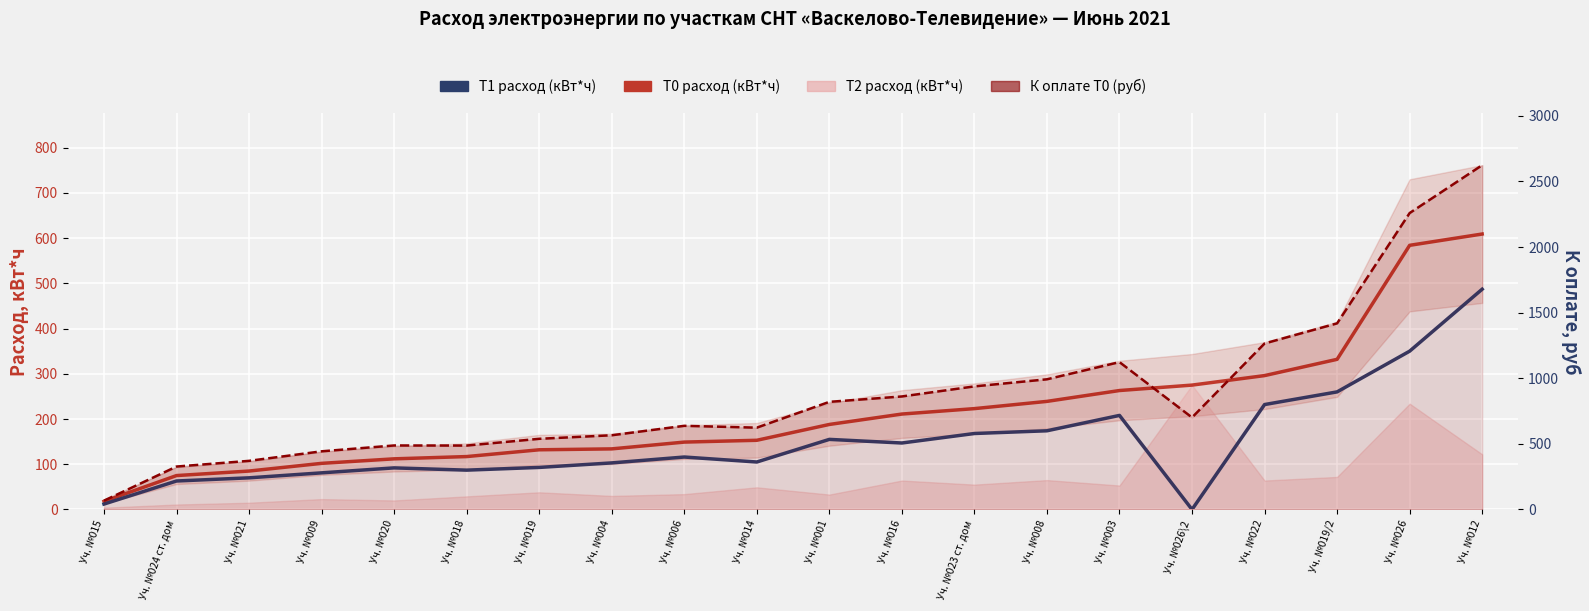

True or false: К оплате Т0 (руб) has more than 0 interior local peaks.

True